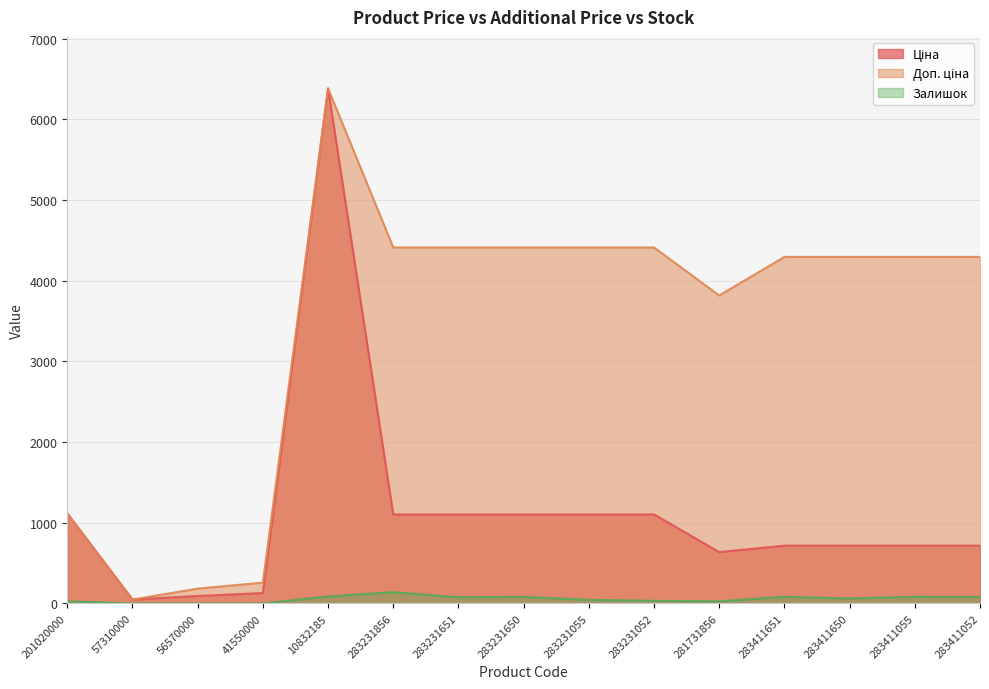

Does the chart display data point markers on the line(s)?

No